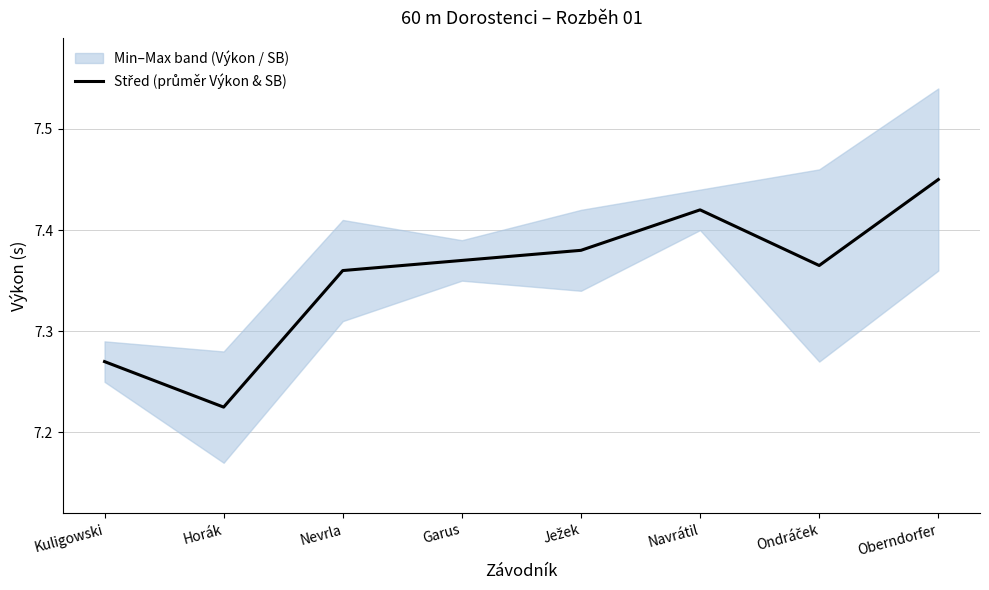

True or false: the data has more than 2 interior local peaks.

False